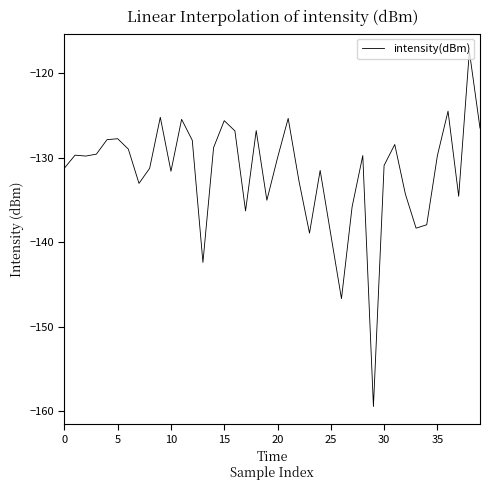

What is the greatest value displayed?

-117.4